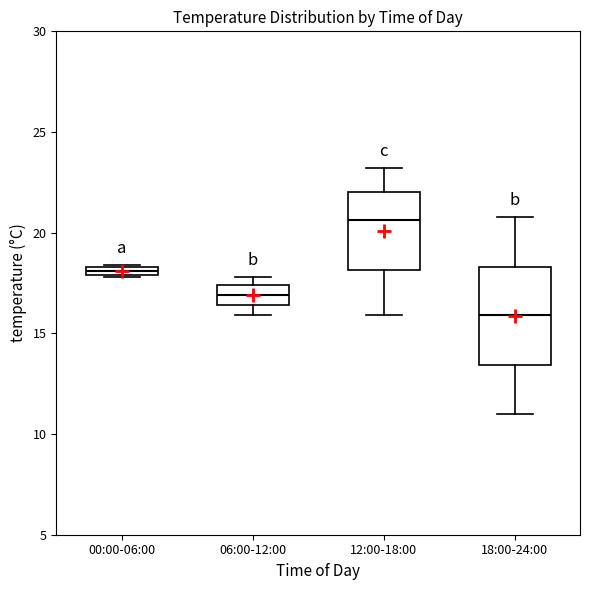

Which box is the tallest, from its lower edge to its upper edge?

18:00-24:00